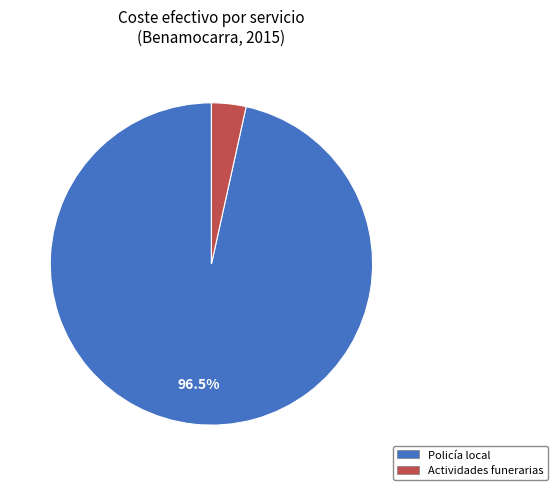

What is the smallest slice in the pie chart?

Actividades funerarias